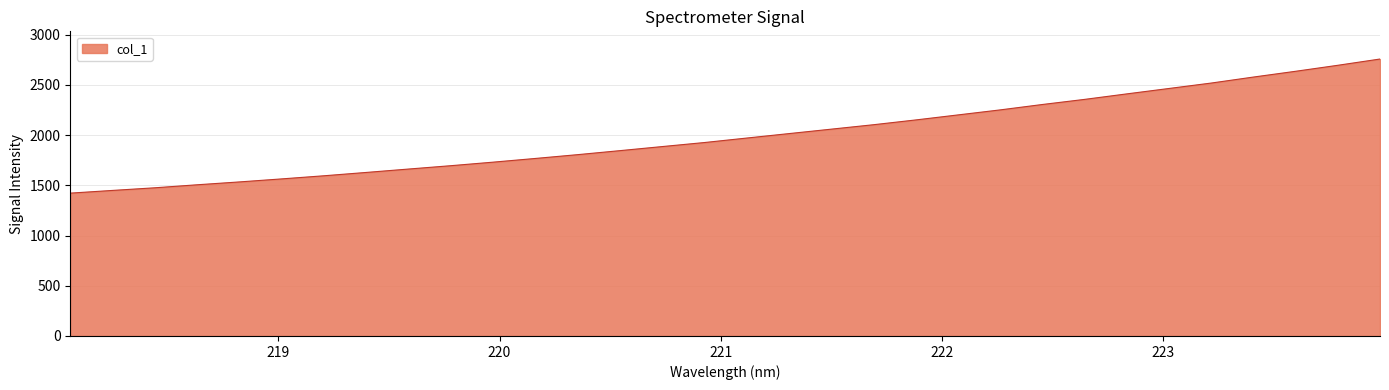

What is the maximum value shown in the chart?

2756.9